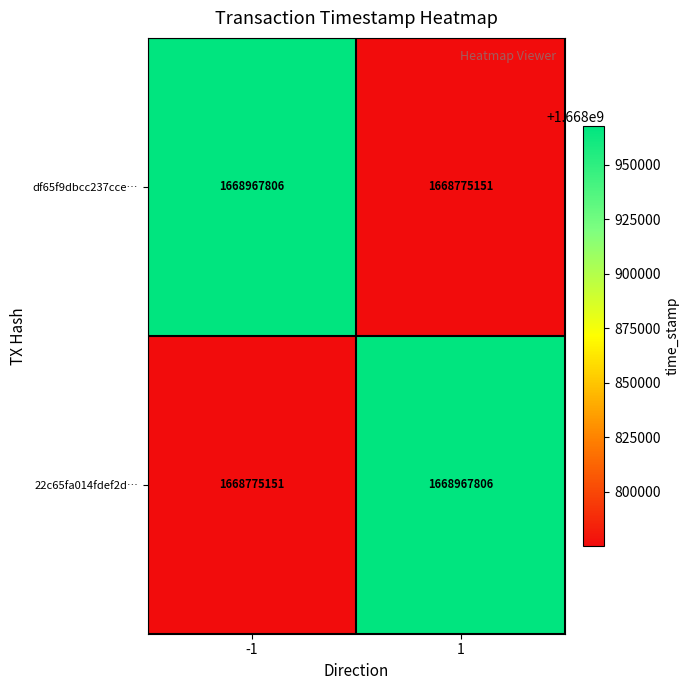

Reading left to right, what are all the values shown in this chart?

df65f9dbcc237cce…: 1668967806	1668775151
22c65fa014fdef2d…: 1668775151	1668967806